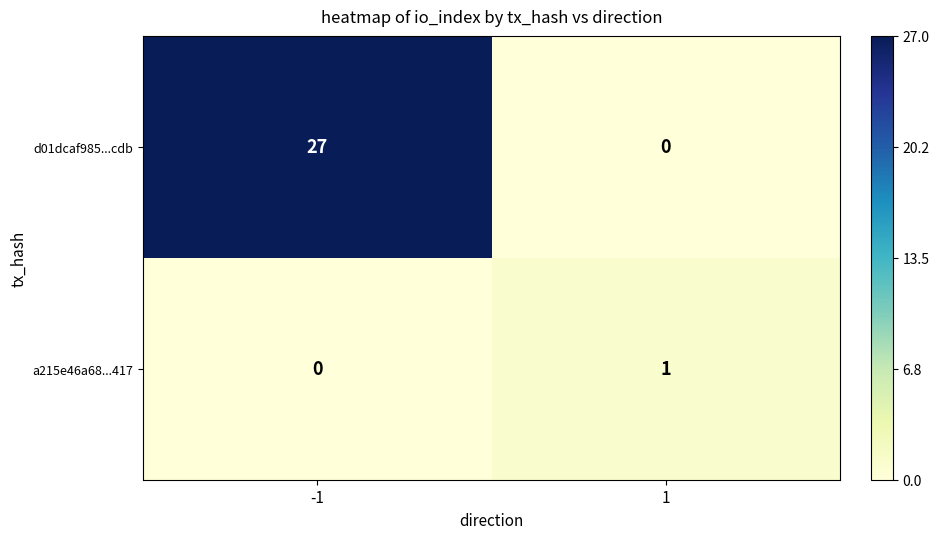

What is the sum of all d01dcaf985...cdb values?

27